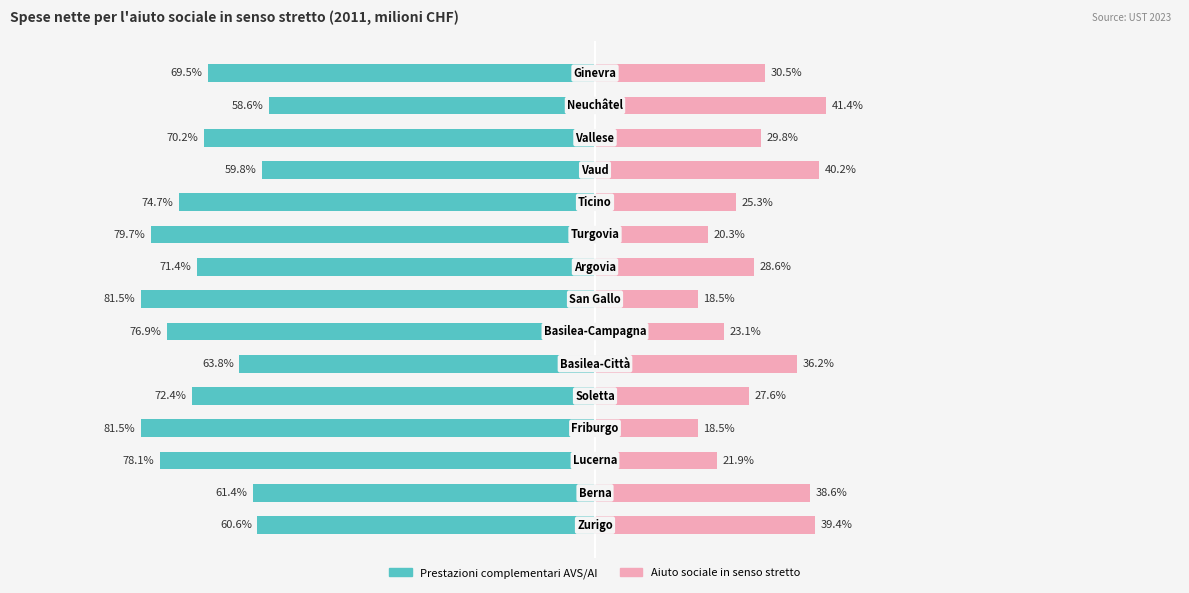

What is the sum of all prestazioni complemen-tari AVS/AI values?

-1060.1